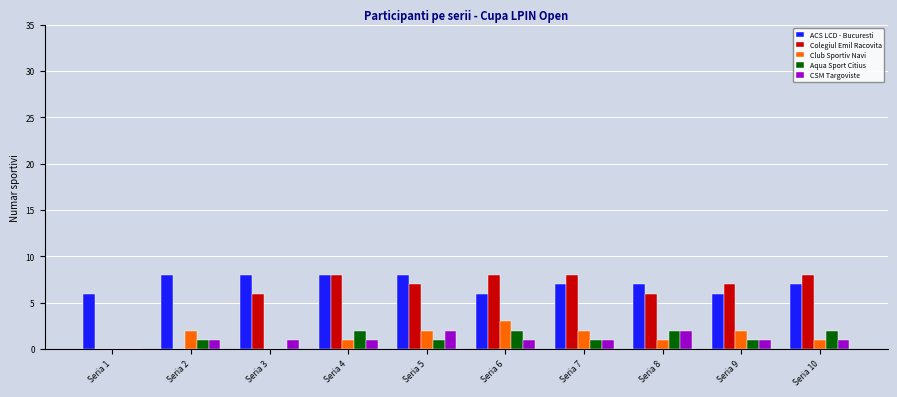

What is the sum of all Colegiul Emil Racovita values?

58